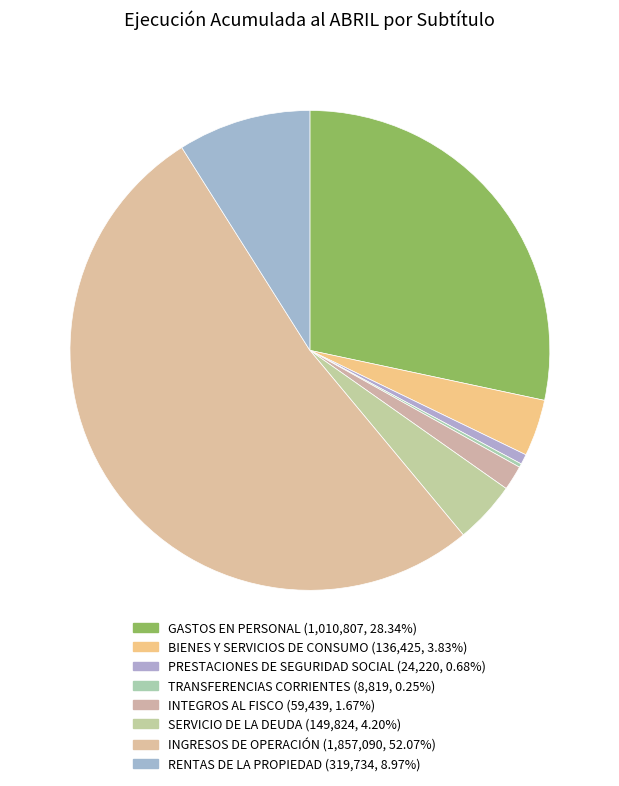

How many slices are in this pie chart?

8